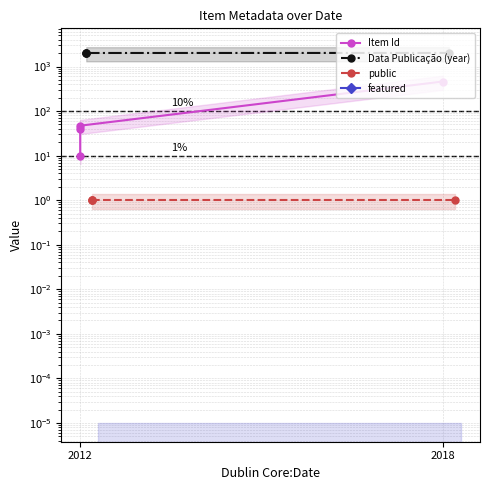

How many values in the Item Id series exceed 47?

1